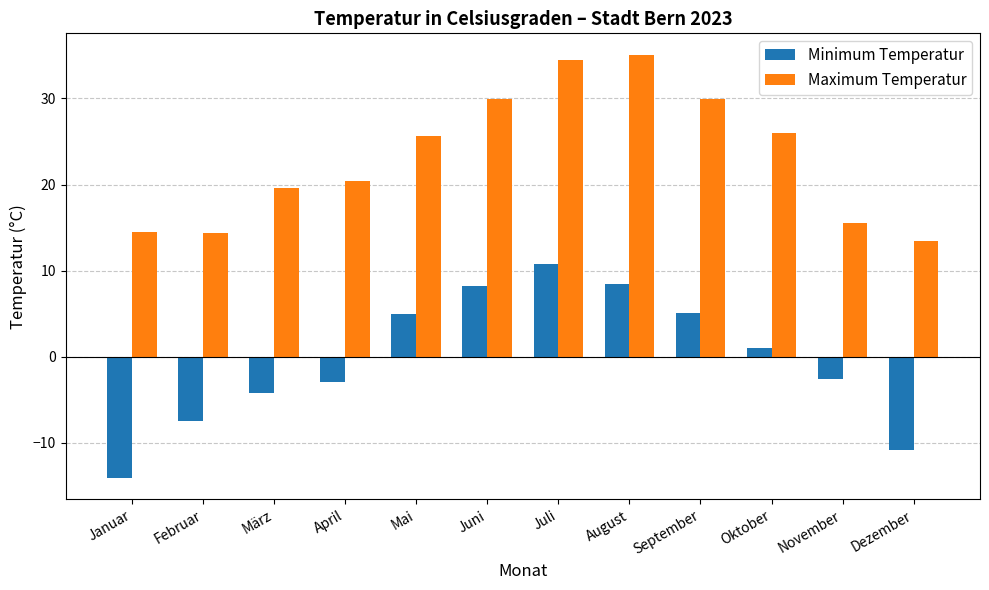

What are all the series names shown in the legend?

Minimum Temperatur, Maximum Temperatur